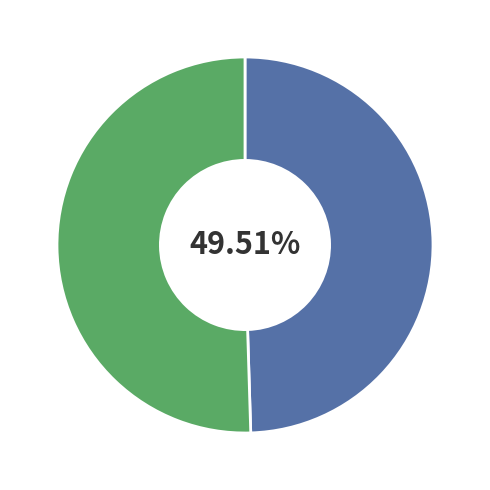

Is there any slice that represents more than half of the pie?

Yes